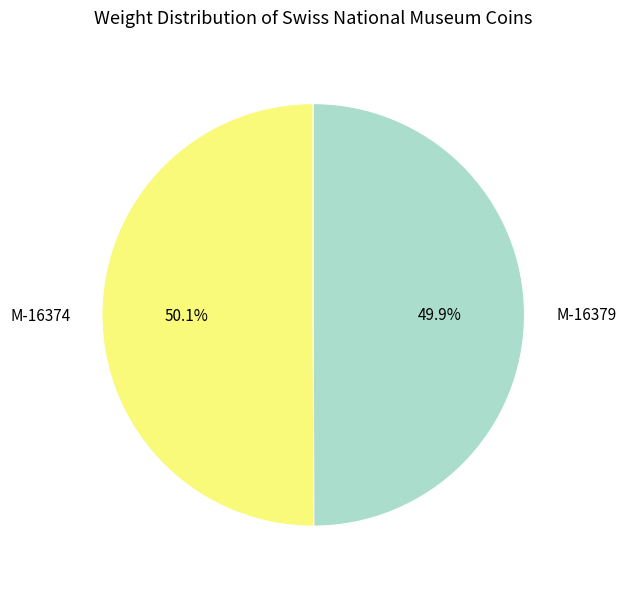

Is the sum of M-16379 and M-16374 greater than half?

Yes